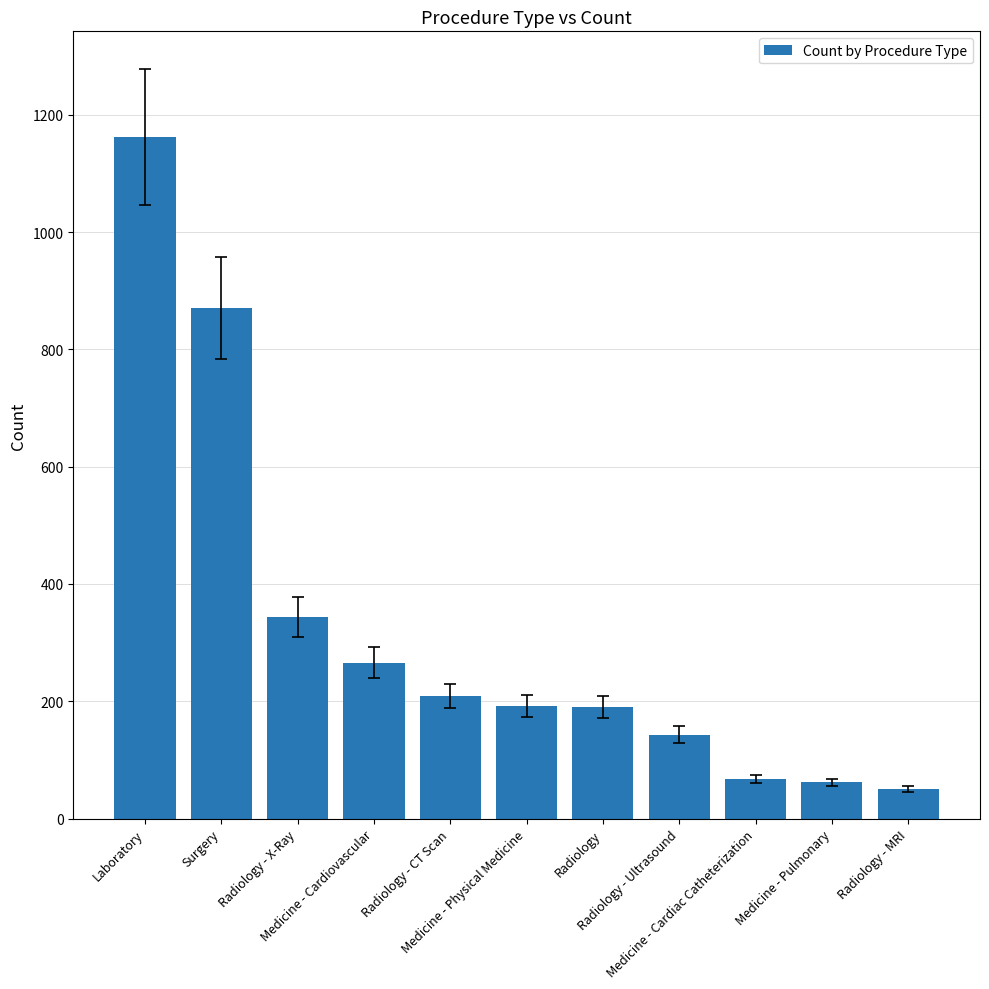

What is the value of the 1st bar from the left?

1162